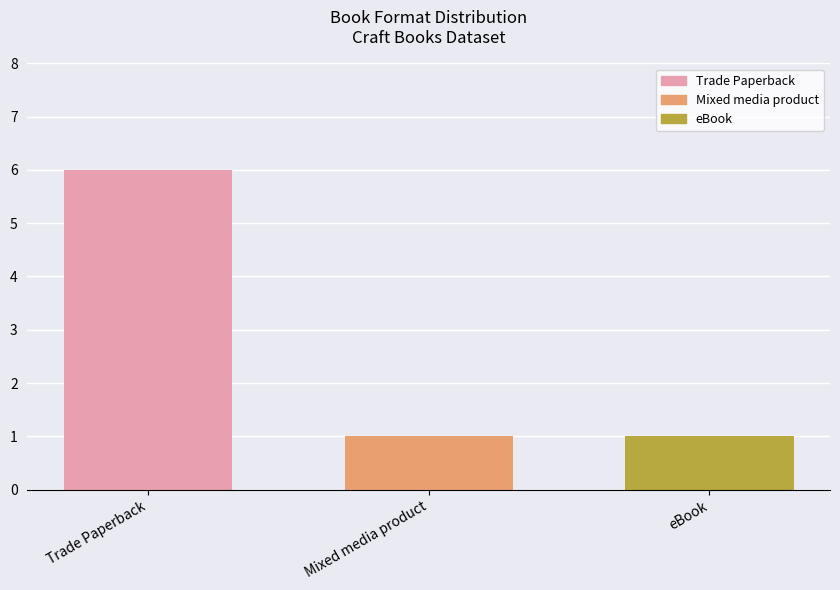

What is the label of the 2nd bar from the left?

Mixed media product